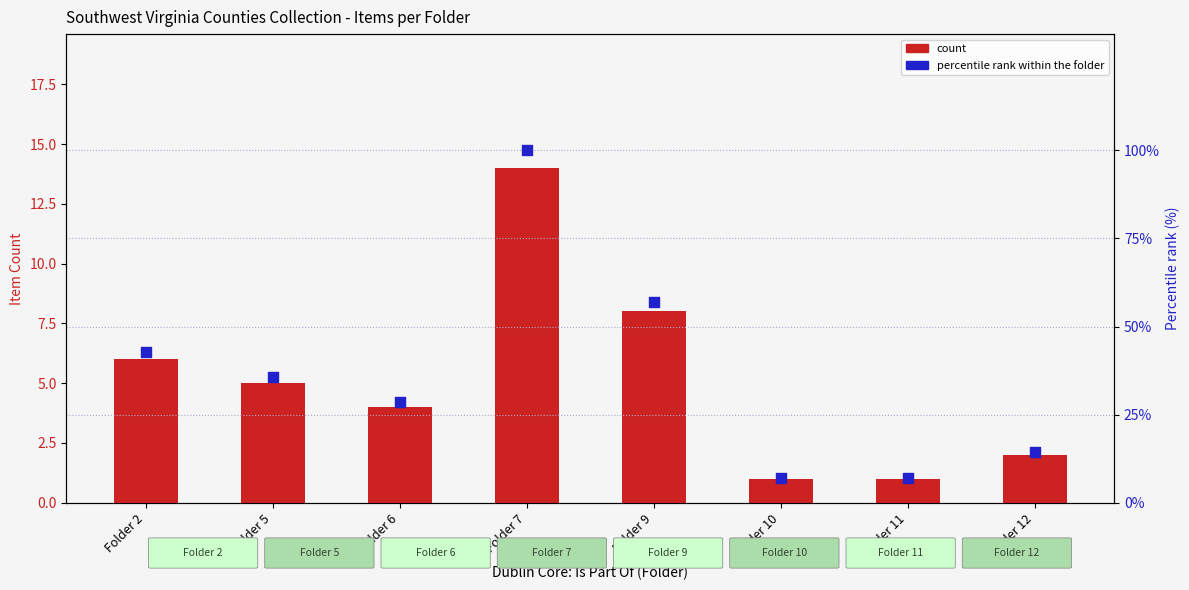

Which series reaches the minimum Y coordinate?

Item Count